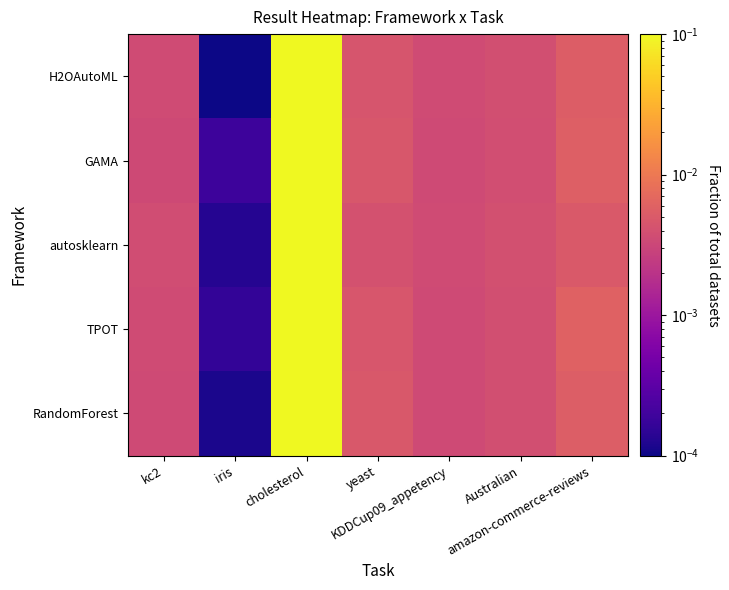

Between iris and amazon-commerce-reviews, which is larger?

amazon-commerce-reviews